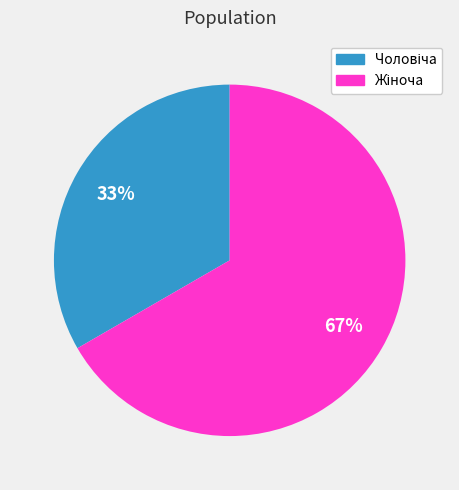

To the nearest percent, what is the average slice percentage?

50%